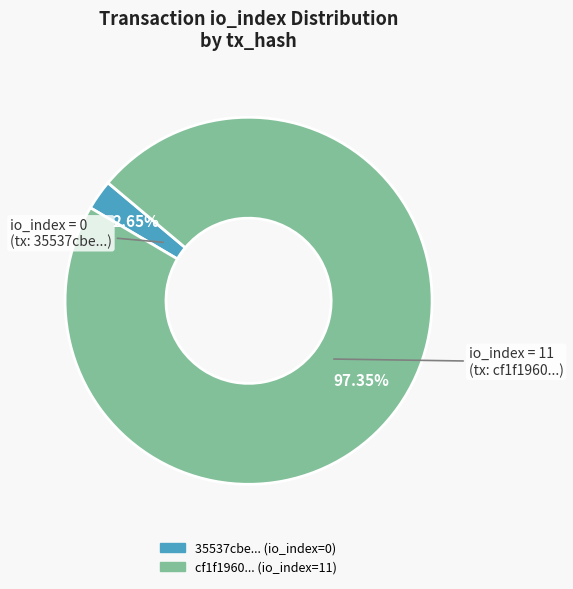

Does any single category account for the majority?

Yes